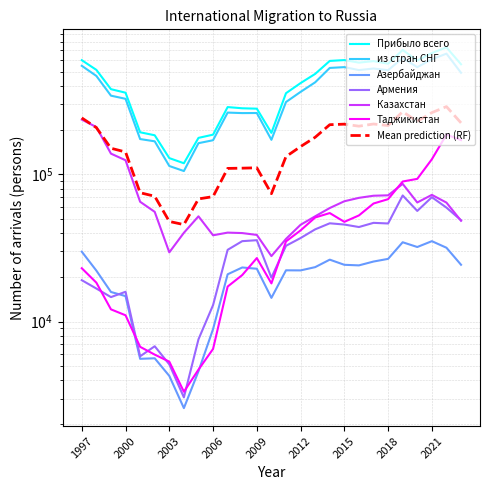

Where is Армения nearest to the value 37520?

2012